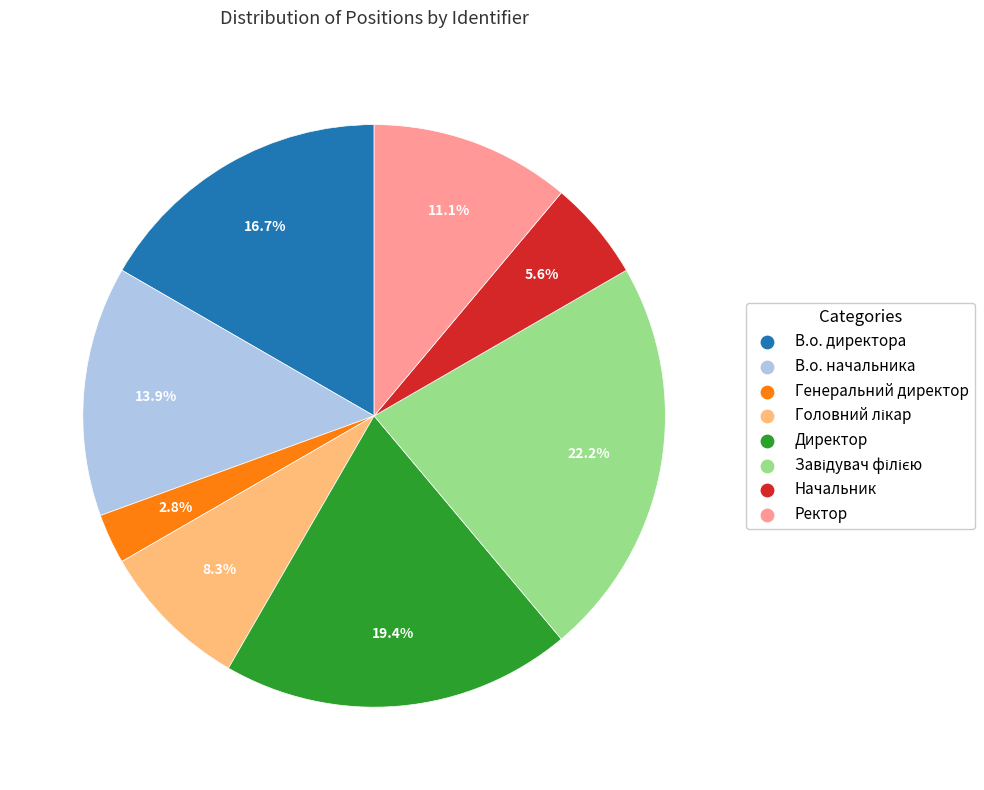

To the nearest percent, what portion does Директор represent?

19%